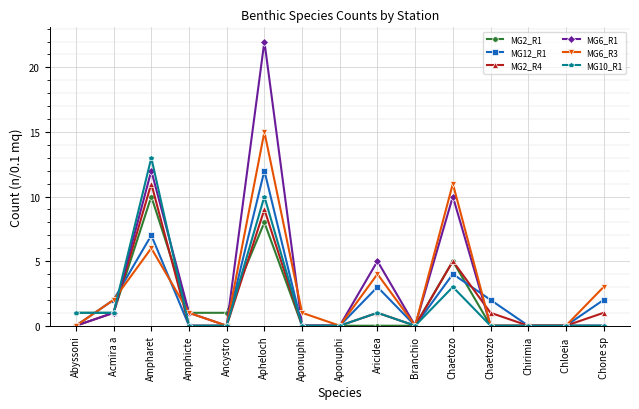

Which series has the widest spread of values?

MG6_R1